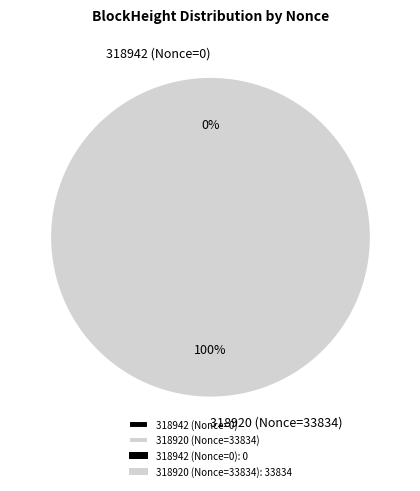

Which category accounts for the majority?

318920 (Nonce=33834)